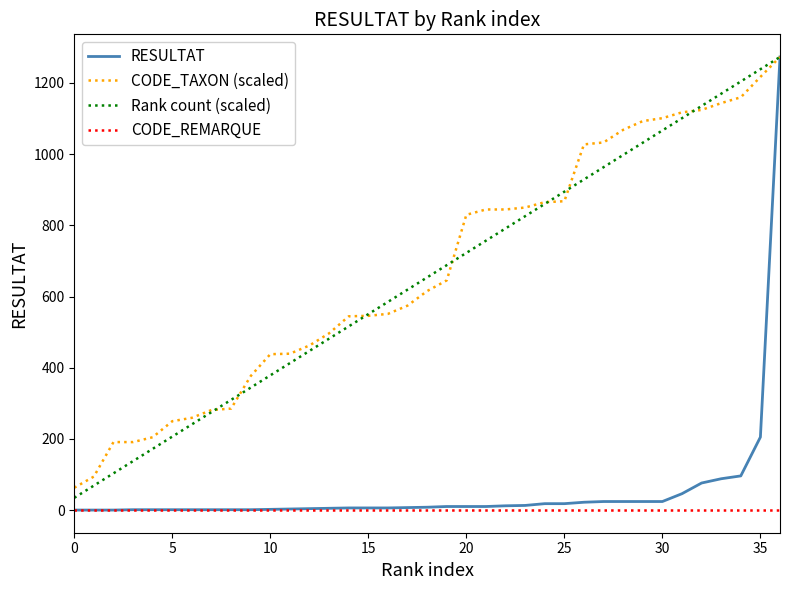

What is the difference between the second highest and minimum values in the CODE_TAXON (scaled) series?

1154.3